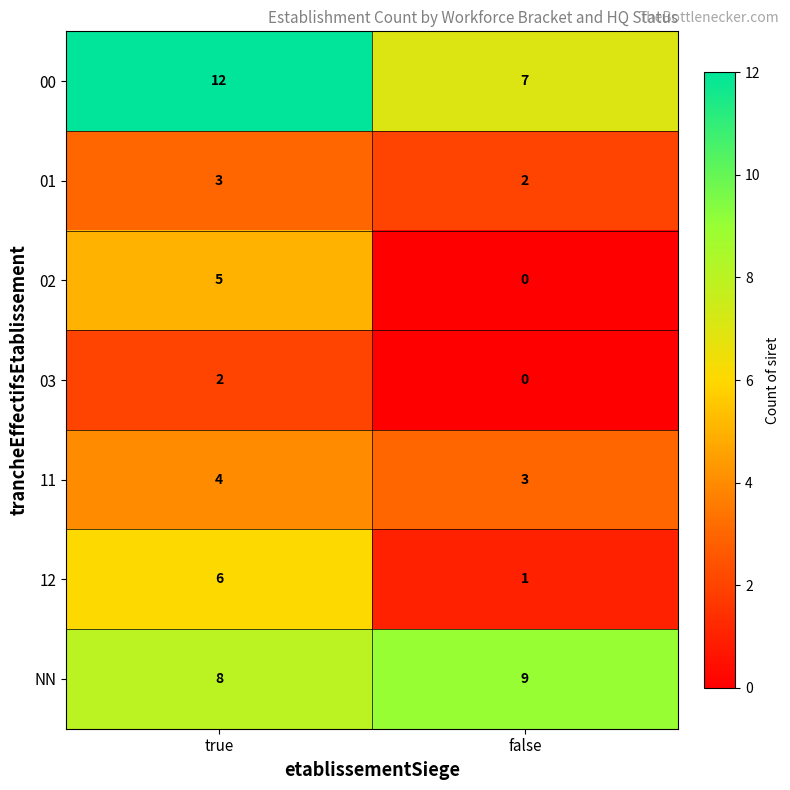

Rank the series by their maximum value, from lowest to highest.

03, 01, 11, 02, 12, NN, 00